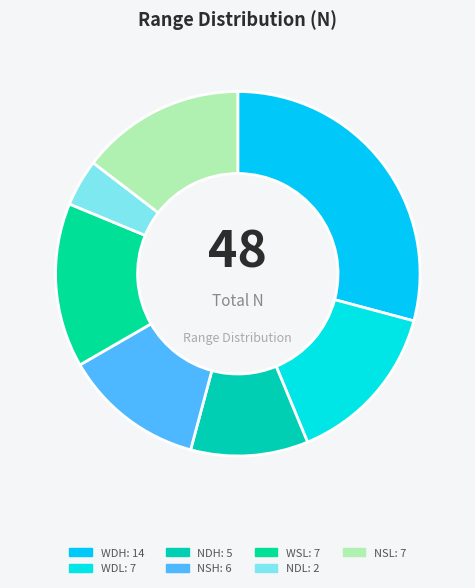

What is the ratio of the value at WSL to the value at NDL?

3.5